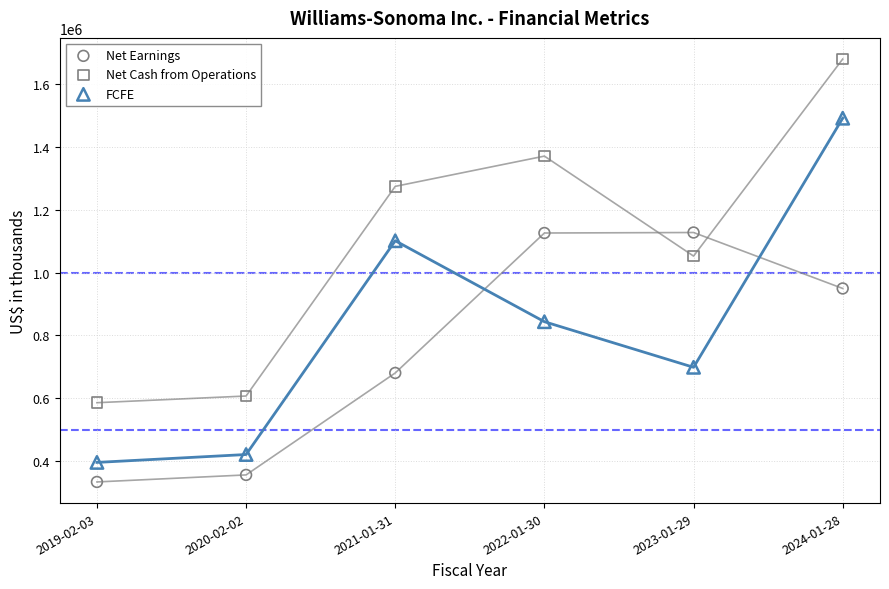

Which series contains the lowest Y value?

Net Earnings